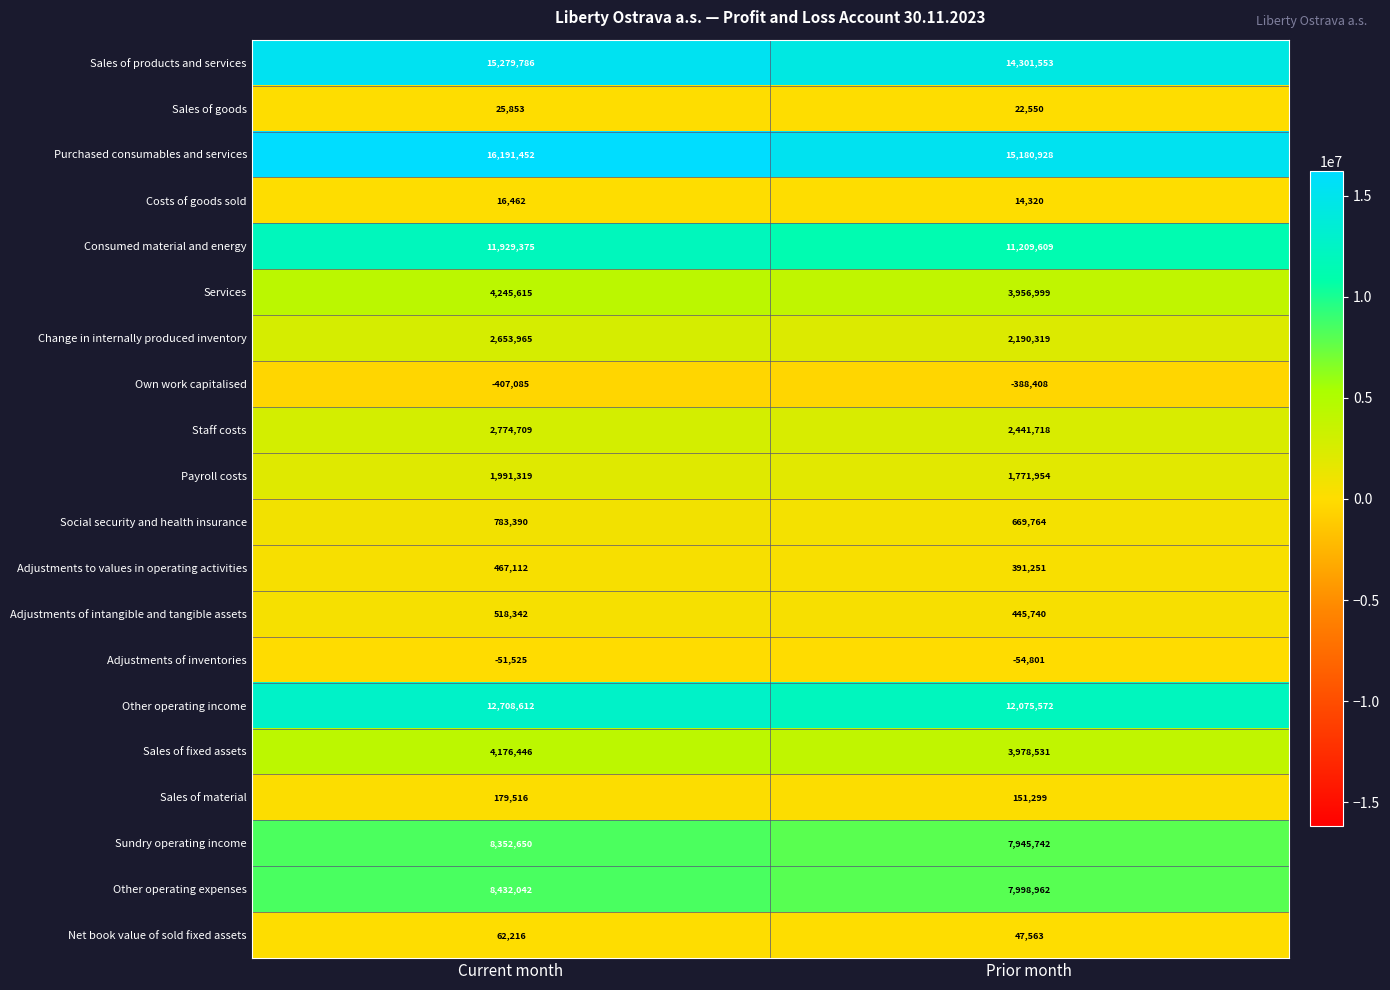

True or false: Sales of material has a value of 67812 at Current month.

False